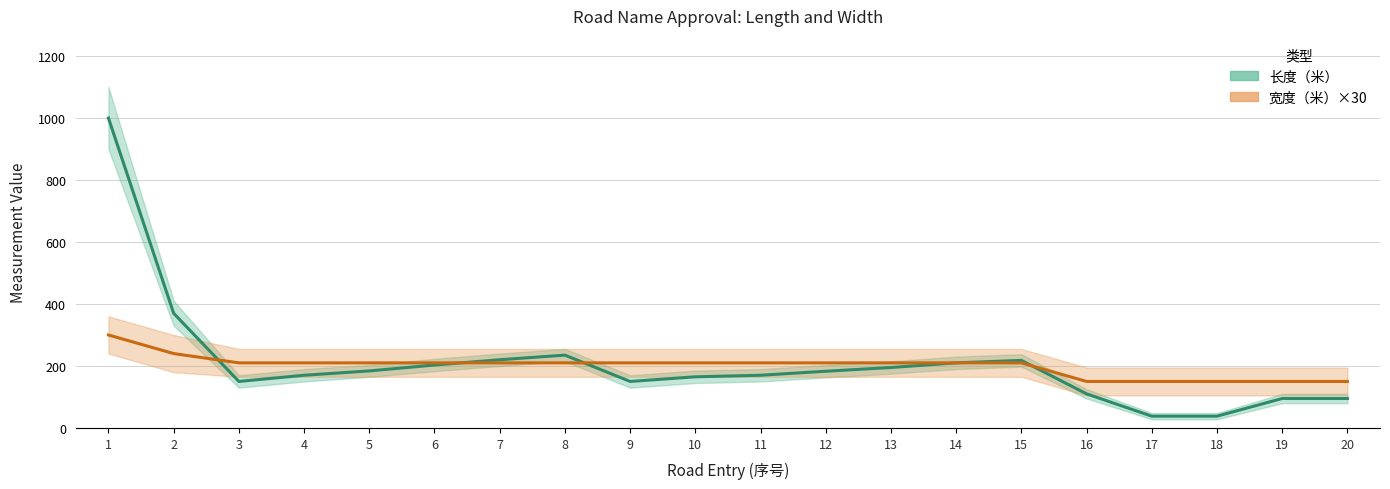

Which series has the largest total across all categories?

长度（米）